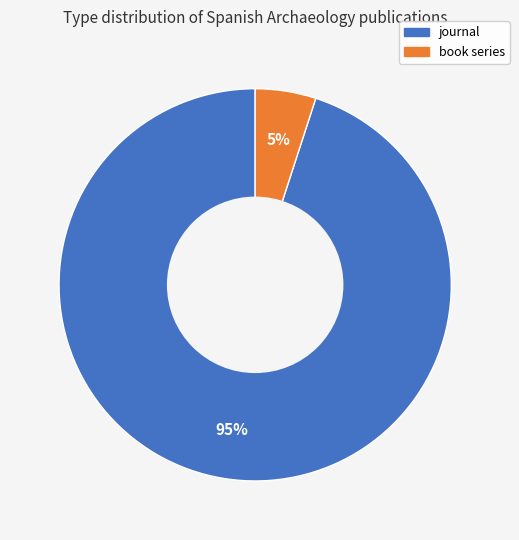

To the nearest percent, what is the average slice percentage?

50%